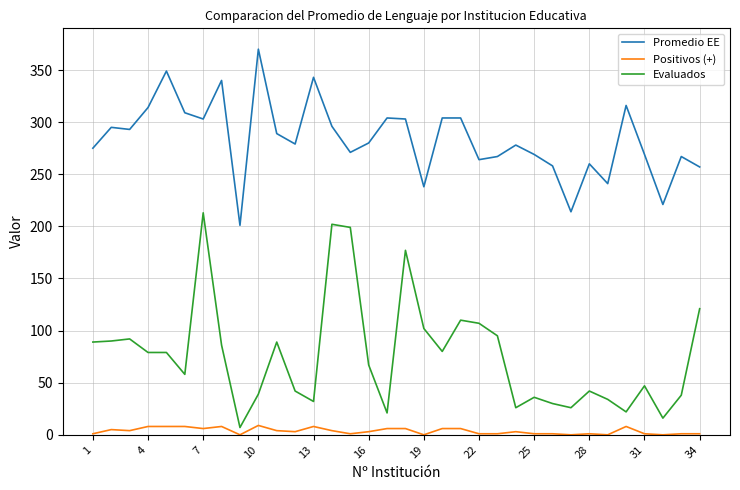

What is the highest value of the Promedio EE series?

370